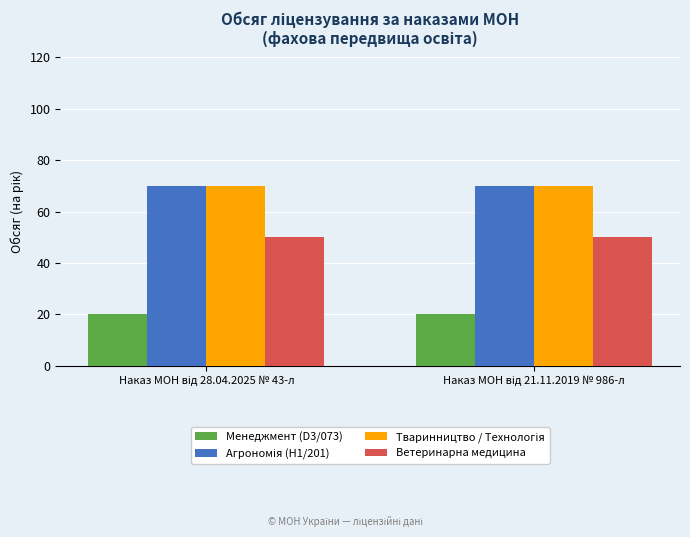

What is the sum of all Ветеринарна медицина values?

100